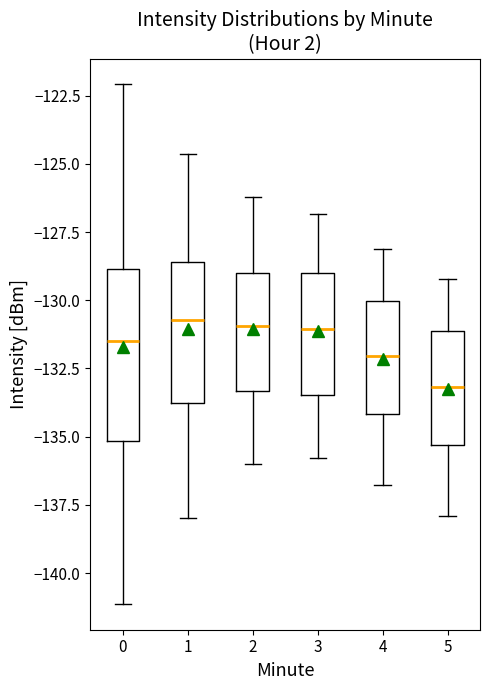

Comparing the boxes themselves (not the whiskers), which one is the tallest?

0